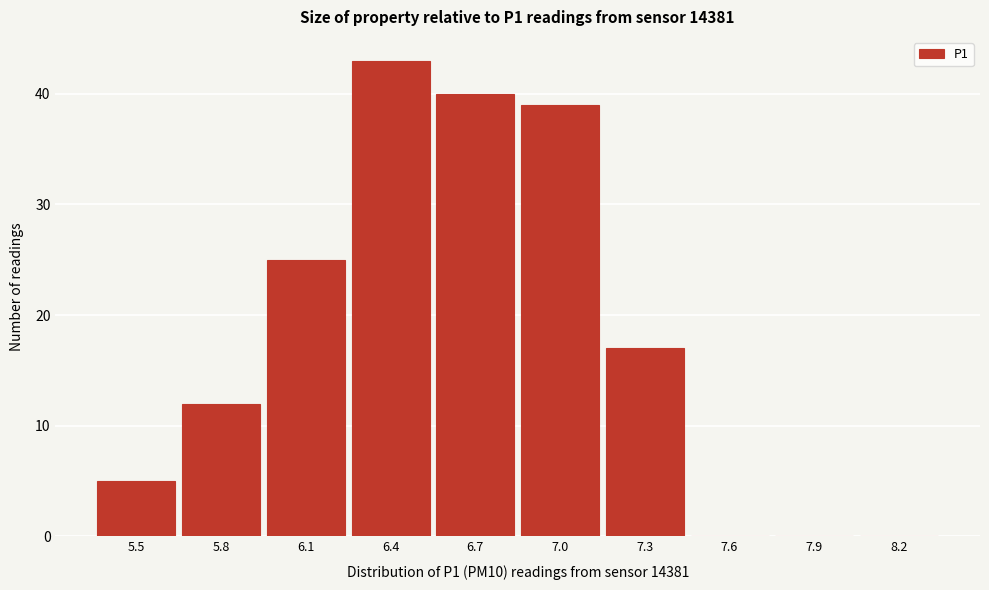

Reading left to right, transcribe all the data shown in this chart.

5.5=5	5.8=12	6.1=25	6.4=43	6.7=40	7.0=39	7.3=17	7.6=0	7.9=0	8.2=0